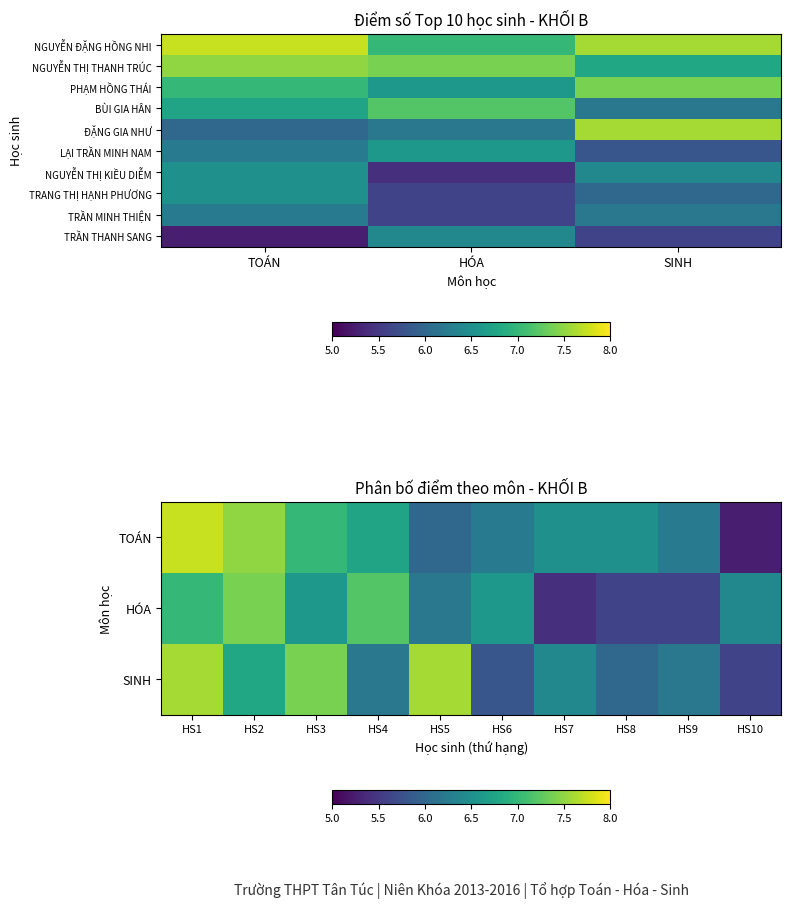

At which label does LẠI TRẦN MINH NAM first exceed 6?

TOÁN